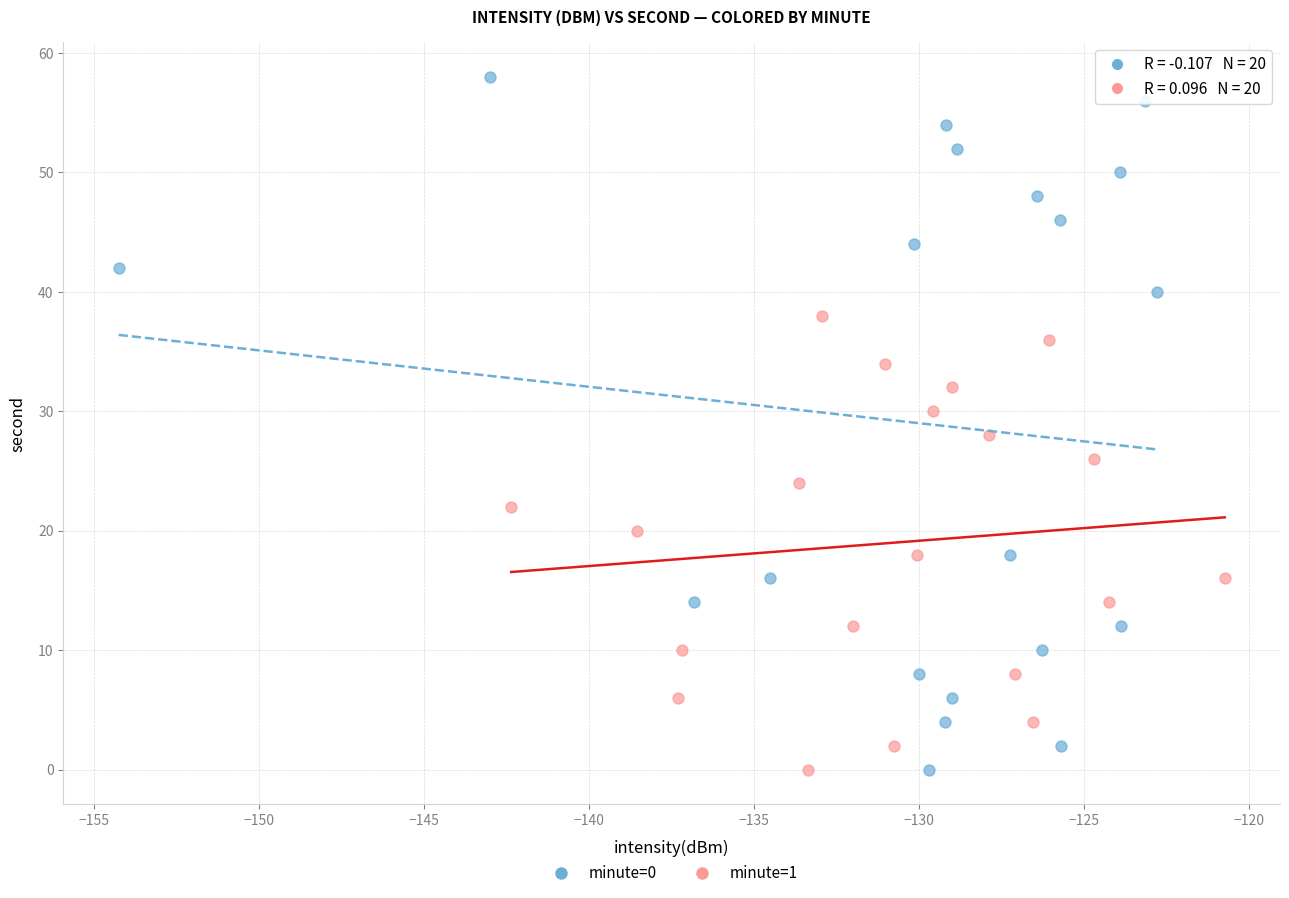

Which series reaches the maximum Y coordinate?

minute=0